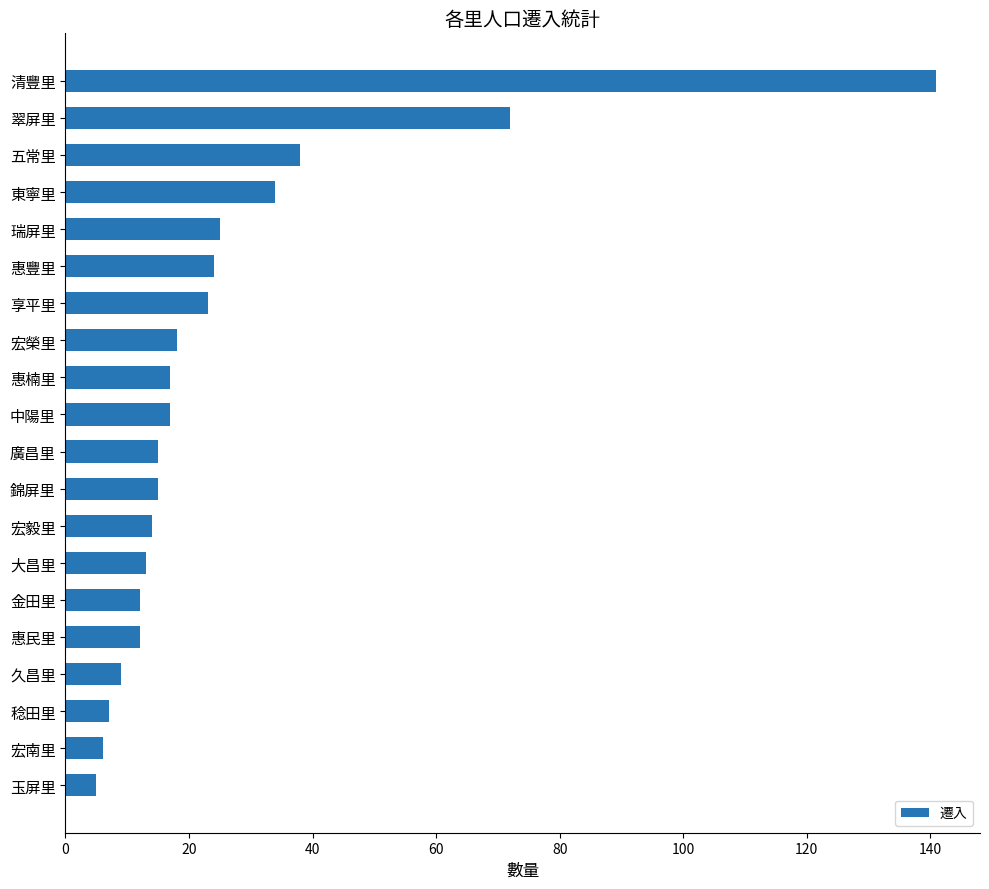

What is the maximum value shown in the chart?

141